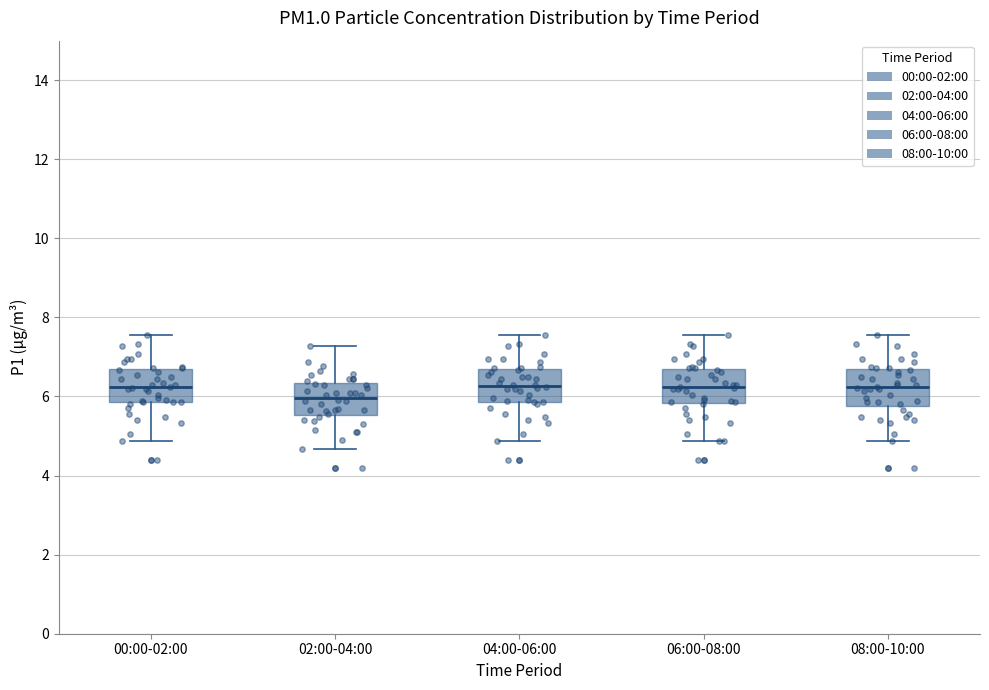

Which box has the lowest median line?

02:00-04:00